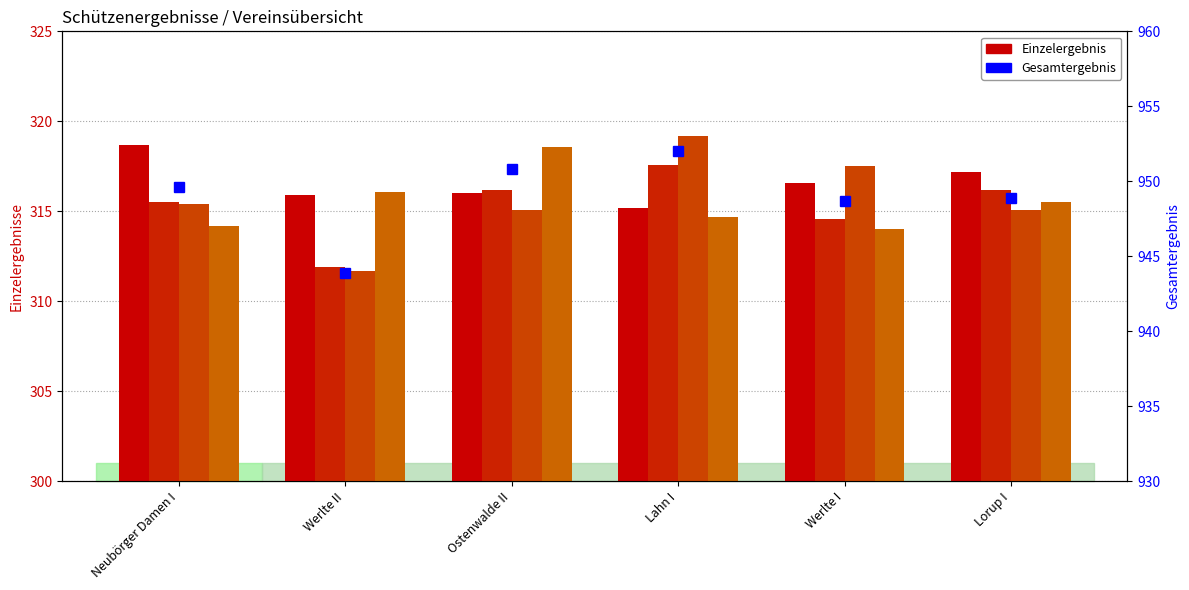

Which has a higher value, Werlte I or Neubörger Damen I?

Neubörger Damen I